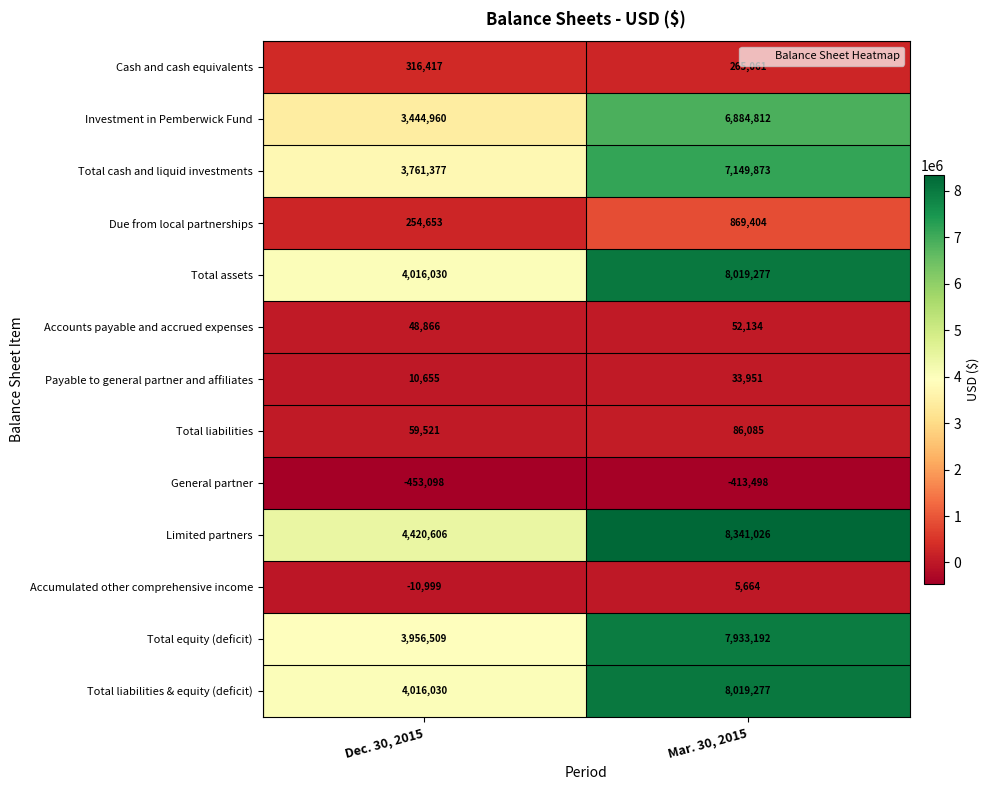

Reading left to right, extract all data points from this chart.

Cash and cash equivalents: 316417	265061
Investment in Pemberwick Fund: 3444960	6884812
Total cash and liquid investments: 3761377	7149873
Due from local partnerships: 254653	869404
Total assets: 4016030	8019277
Accounts payable and accrued expenses: 48866	52134
Payable to general partner and affiliates: 10655	33951
Total liabilities: 59521	86085
General partner: -453098	-413498
Limited partners: 4420606	8341026
Accumulated other comprehensive income: -10999	5664
Total equity (deficit): 3956509	7933192
Total liabilities & equity (deficit): 4016030	8019277